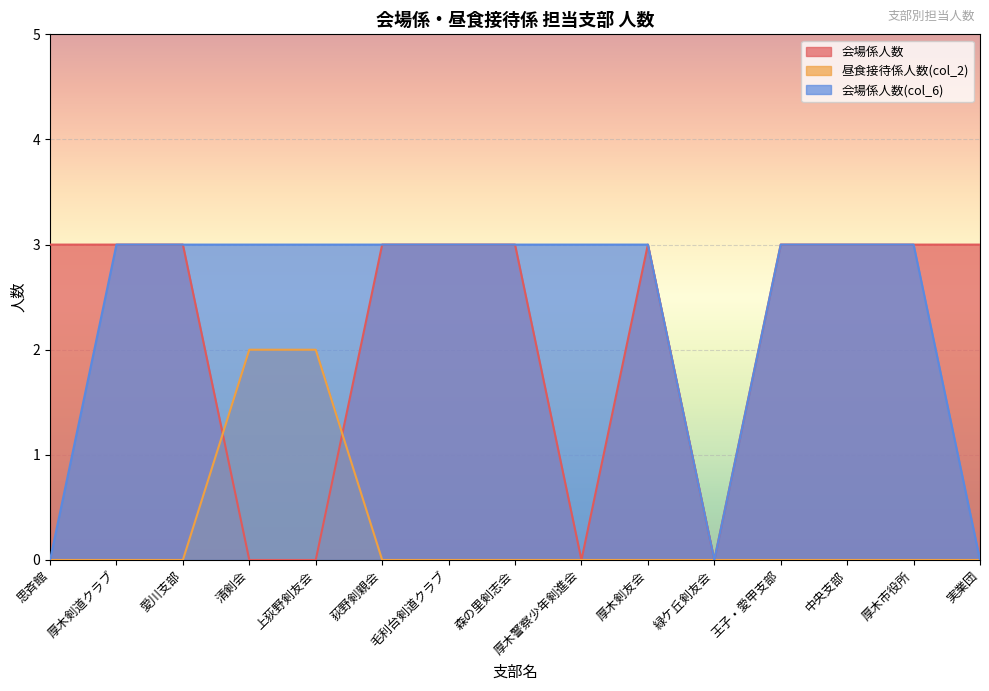

The 会場係人数(col_6) series shows 3 at 厚木市役所. True or false?

True